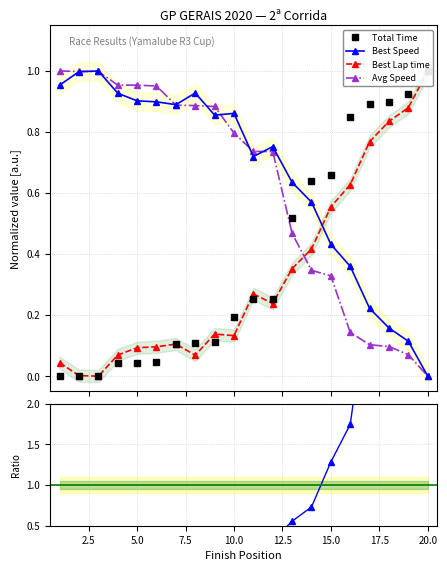

Reading left to right, what are all the values shown in this chart?

Total Time: 0.0	0.0	0.0	0.0	0.0	0.0	0.1	0.1	0.1	0.2	0.3	0.3	0.5	0.6	0.7	0.9	0.9	0.9	0.9	1.0
Best Speed: 1.0	1.0	1.0	0.9	0.9	0.9	0.9	0.9	0.9	0.9	0.7	0.8	0.6	0.6	0.4	0.4	0.2	0.2	0.1	0.0
Best Lap time: 0.0	0.0	0.0	0.1	0.1	0.1	0.1	0.1	0.1	0.1	0.3	0.2	0.4	0.4	0.6	0.6	0.8	0.8	0.9	1.0
Avg Speed: 1.0	1.0	1.0	1.0	1.0	1.0	0.9	0.9	0.9	0.8	0.7	0.7	0.5	0.3	0.3	0.1	0.1	0.1	0.1	0.0
Best Lap / Best Speed ratio: 0.0	0.0	0.0	0.1	0.1	0.1	0.1	0.1	0.2	0.2	0.4	0.3	0.6	0.7	1.3	1.7	3.5	5.3	7.7	1000000000.0